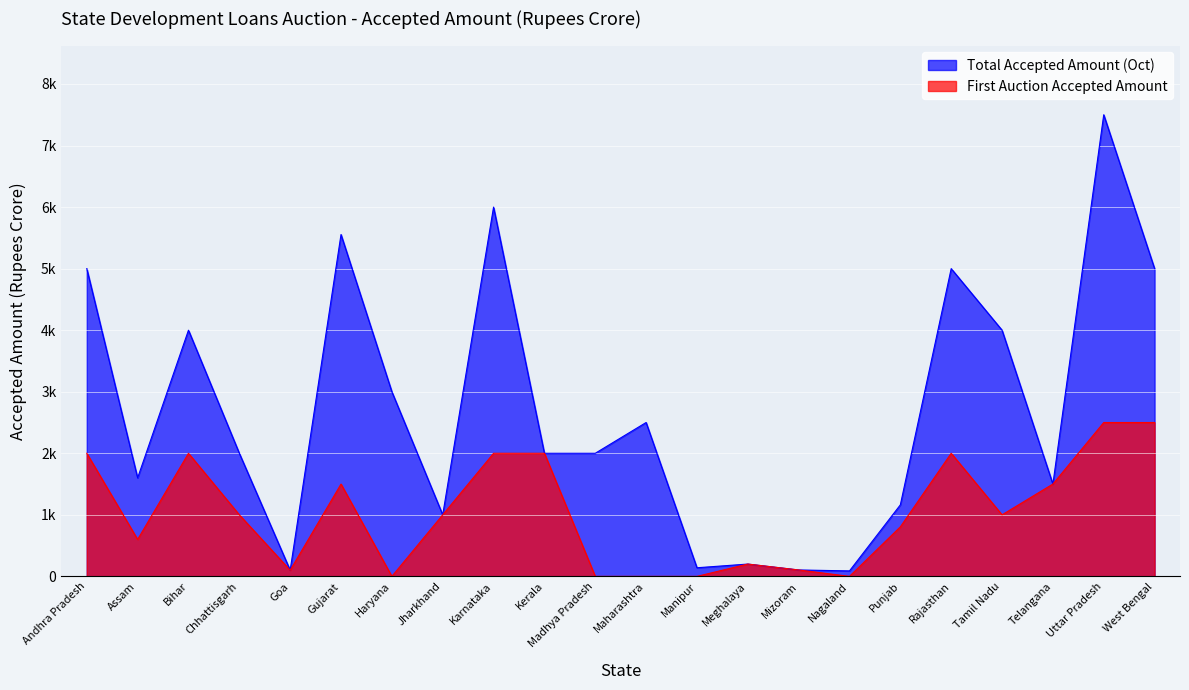

Reading left to right, what are all the values shown in this chart?

Total Accepted Amount (Oct): 5000.0	1600.0	4000.0	2000.0	100.0	5554.2	3000.0	1000.0	6000.0	2000.0	2000.0	2500.0	140.0	200.0	104.0	89.0	1162.0	5000.0	4000.0	1500.0	7500.0	5000.0
First Auction Accepted Amount: 2000.0	600.0	2000.0	1000.0	100.0	1500.0	0.0	1000.0	2000.0	2000.0	0.0	0.0	0.0	200.0	104.0	0.0	805.0	2000.0	1000.0	1500.0	2500.0	2500.0